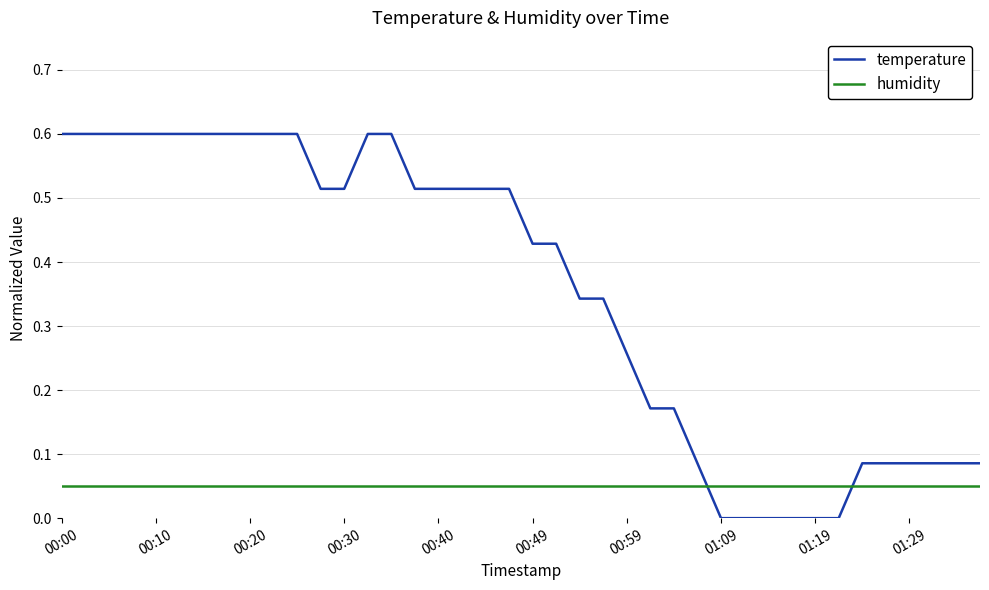

True or false: humidity and temperature intersect in this chart.

True